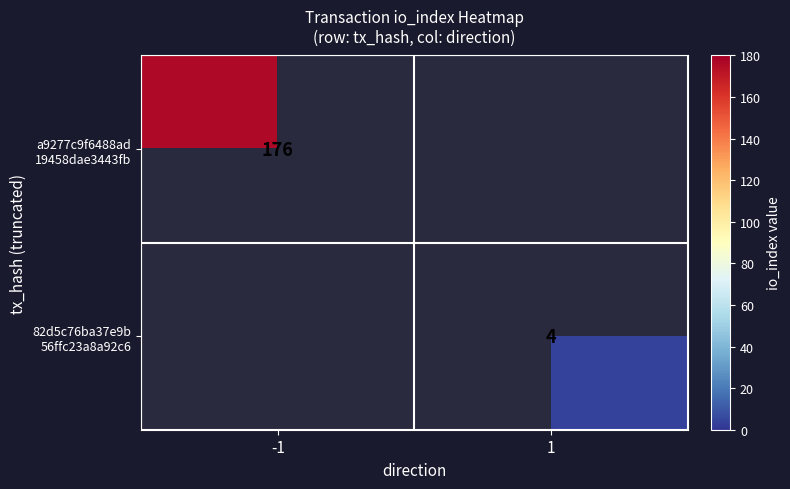

What is the smallest value displayed?

4.0